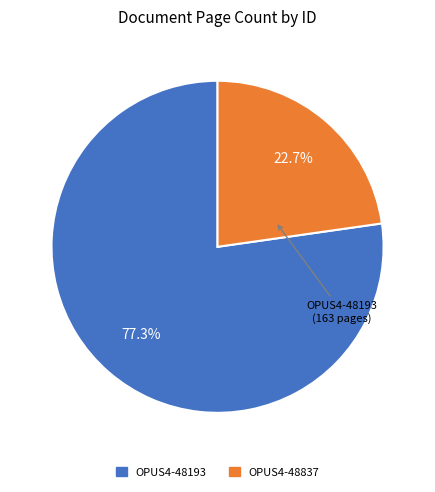

What is the smallest slice in the pie chart?

OPUS4-48837